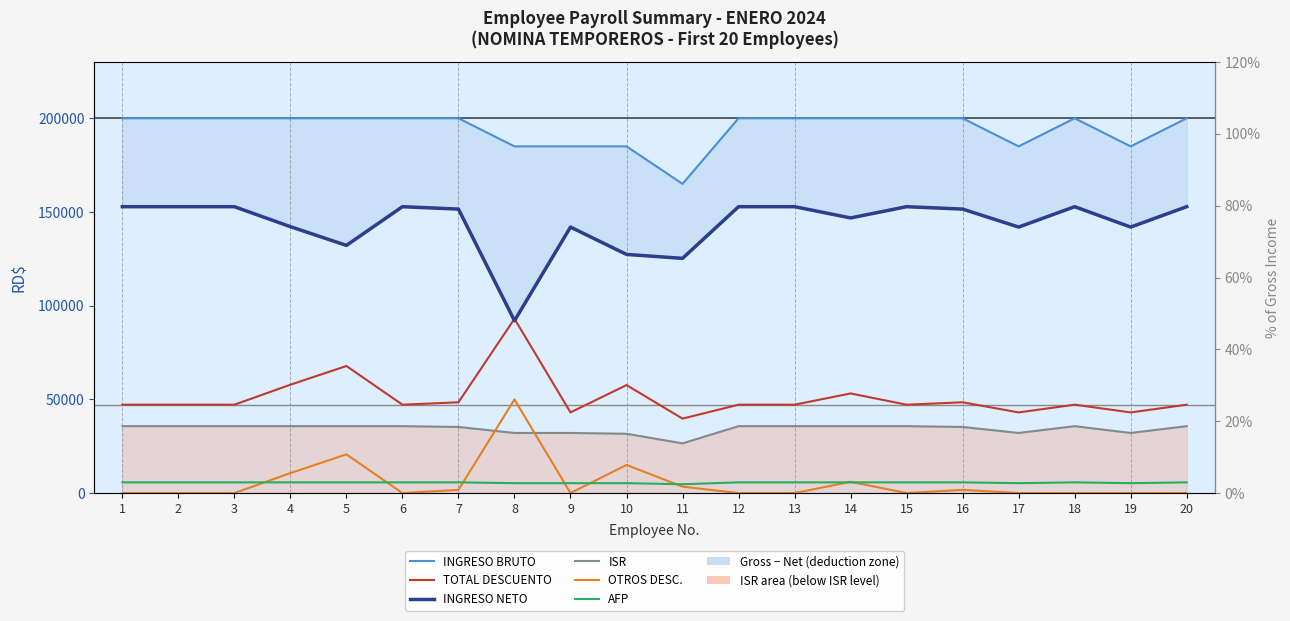

Reading left to right, what are all the values shown in this chart?

INGRESO BRUTO: 1=200000.0	2=200000.0	3=200000.0	4=200000.0	5=200000.0	6=200000.0	7=200000.0	8=185000.0	9=185000.0	10=185000.0	11=165000.0	12=200000.0	13=200000.0	14=200000.0	15=200000.0	16=200000.0	17=185000.0	18=200000.0	19=185000.0	20=200000.0
TOTAL DESCUENTO: 1=47176.9	2=47176.9	3=47176.9	4=57836.2	5=67827.7	6=47176.9	7=48463.5	8=93008.0	9=43058.0	10=57644.3	11=39744.7	12=47176.9	13=47176.9	14=53176.9	15=47176.9	16=48463.5	17=43058.0	18=47176.9	19=43058.0	20=47176.9
INGRESO NETO: 1=152823.1	2=152823.1	3=152823.1	4=142163.8	5=132172.3	6=152823.1	7=151536.5	8=91992.0	9=141942.0	10=127355.7	11=125255.3	12=152823.1	13=152823.1	14=146823.1	15=152823.1	16=151536.5	17=141942.0	18=152823.1	19=141942.0	20=152823.1
ISR: 1=35726.5	2=35726.5	3=35726.5	4=35726.5	5=35726.5	6=35726.5	7=35297.7	8=32099.5	9=32099.5	10=31670.6	11=26537.3	12=35726.5	13=35726.5	14=35726.5	15=35726.5	16=35297.7	17=32099.5	18=35726.5	19=32099.5	20=35726.5
OTROS DESC.: 1=25.0	2=25.0	3=25.0	4=10684.3	5=20675.8	6=25.0	7=1740.5	8=49975.0	9=25.0	10=15040.1	11=3455.9	12=25.0	13=25.0	14=6025.0	15=25.0	16=1740.5	17=25.0	18=25.0	19=25.0	20=25.0
AFP: 1=5740.0	2=5740.0	3=5740.0	4=5740.0	5=5740.0	6=5740.0	7=5740.0	8=5309.5	9=5309.5	10=5309.5	11=4735.5	12=5740.0	13=5740.0	14=5740.0	15=5740.0	16=5740.0	17=5309.5	18=5740.0	19=5309.5	20=5740.0